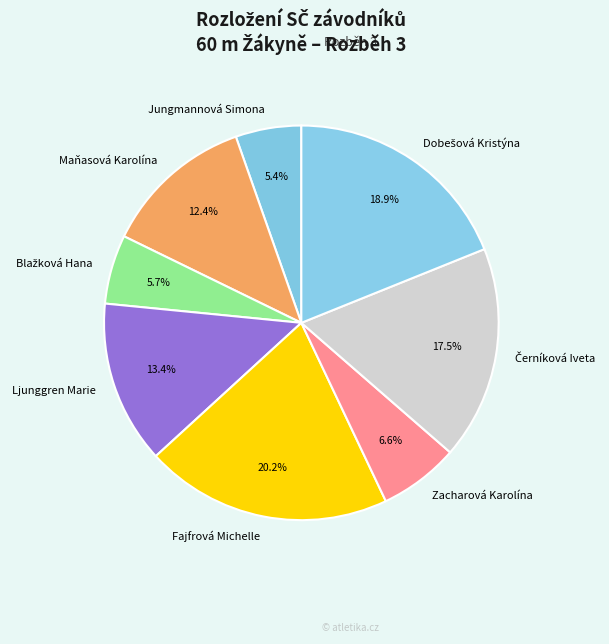

Combined, do Zacharová Karolína and Ljunggren Marie account for over 50%?

No